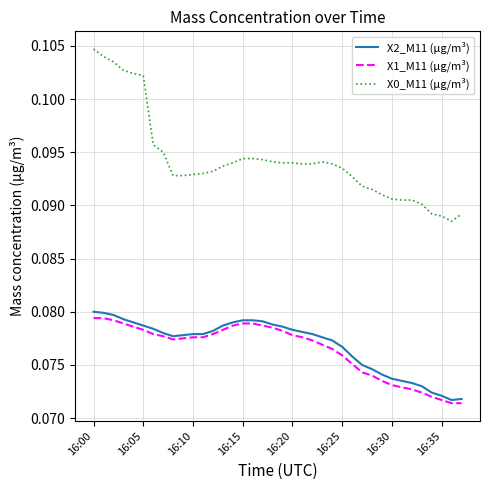

Which series has the largest total across all categories?

X0_M11 (μg/m³)